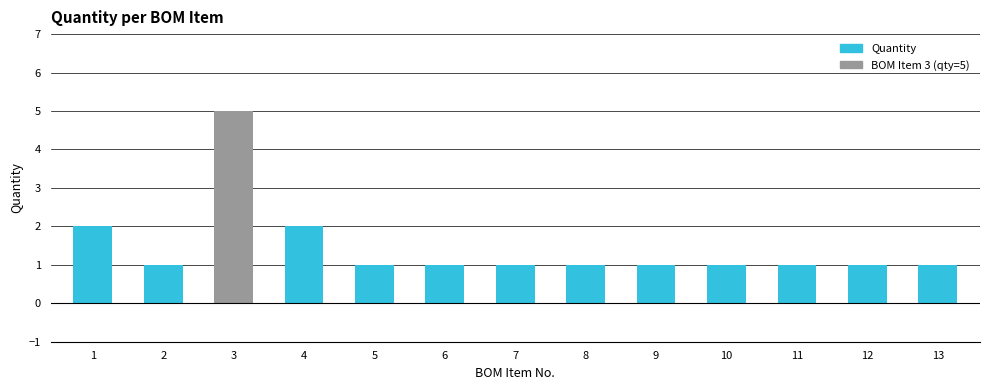

What is the sum of all values?

19